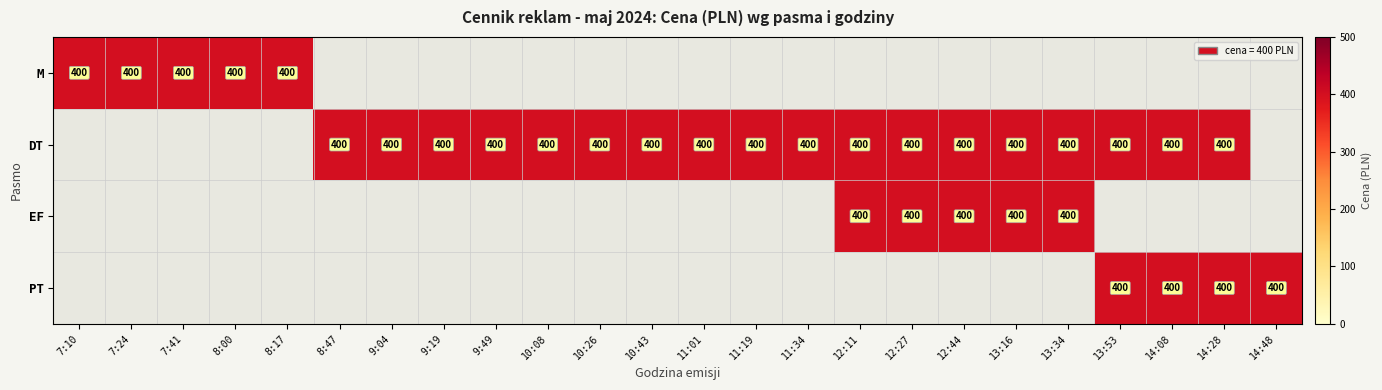

What is the sum of the EF values at 12:11 and 9:04?

400